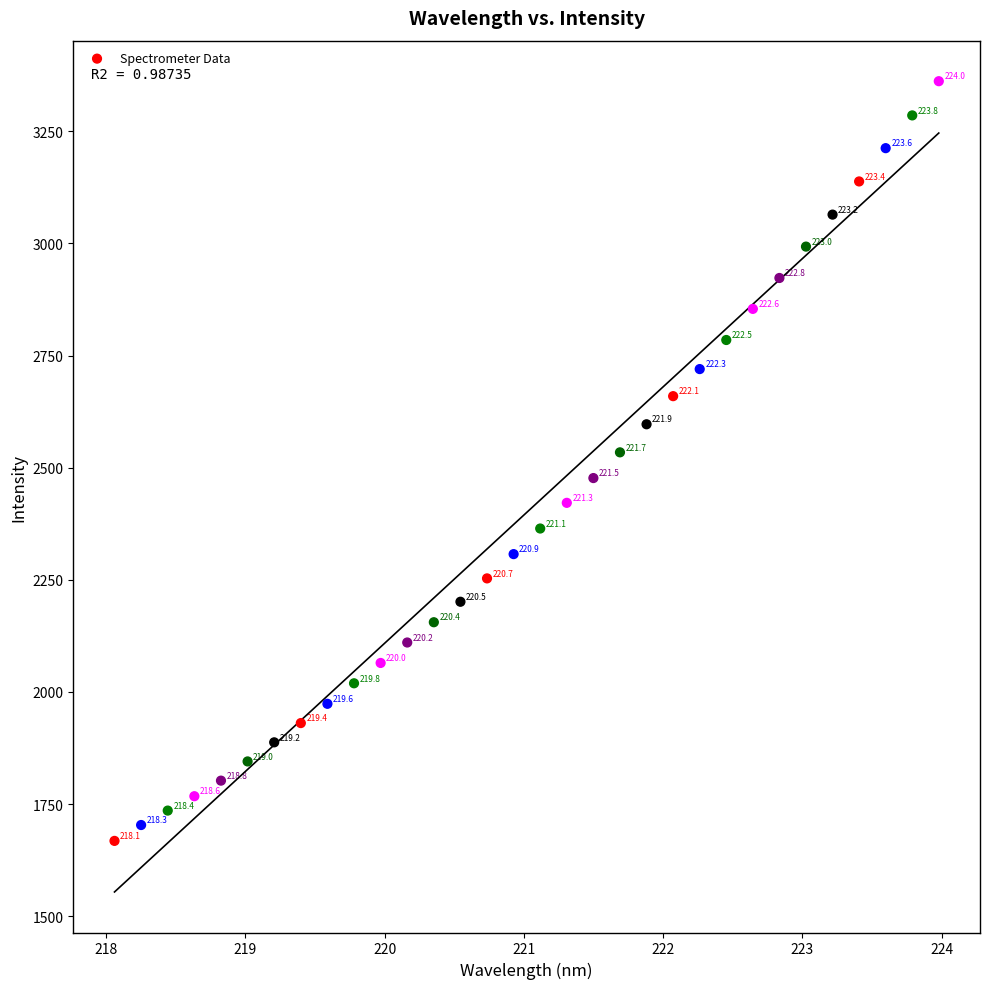

What is the range of X values (max minus min)?

5.9